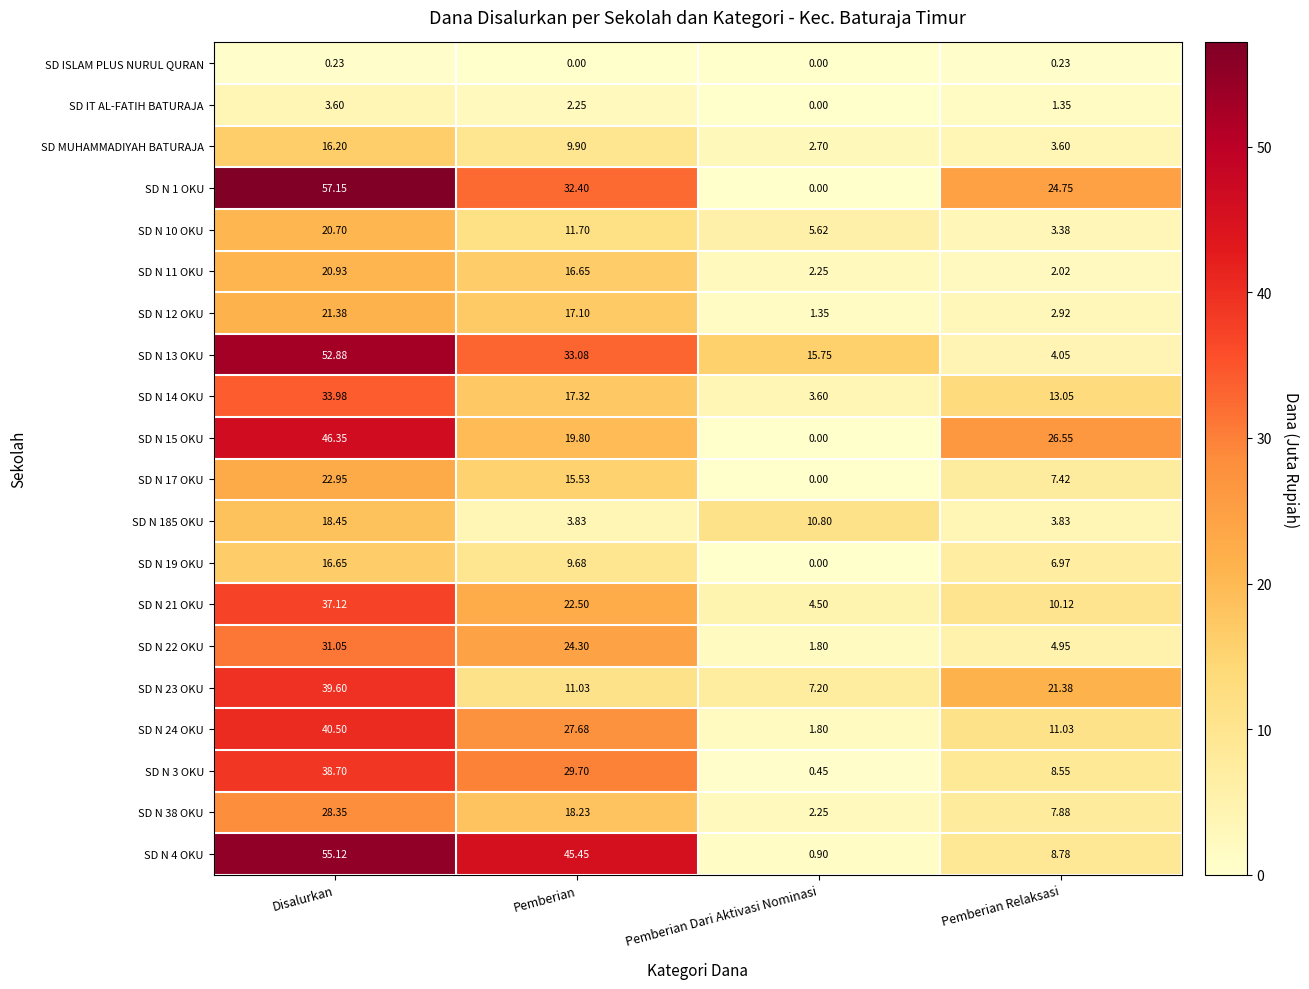

Which series has the largest total across all categories?

SD N 1 OKU